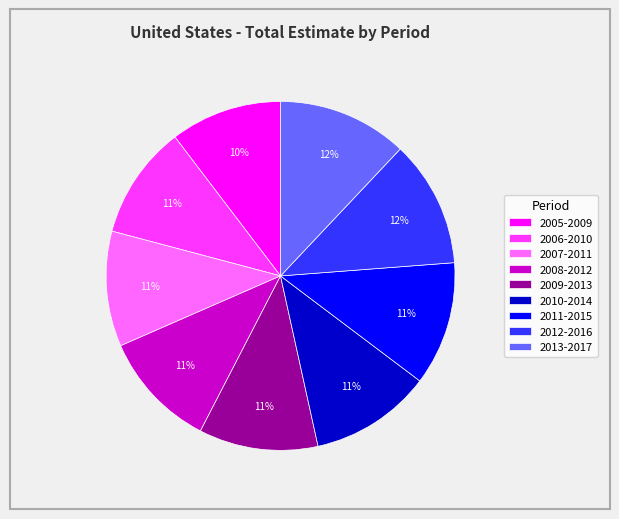

The 2006-2010 slice represents 4% of the pie. True or false?

False